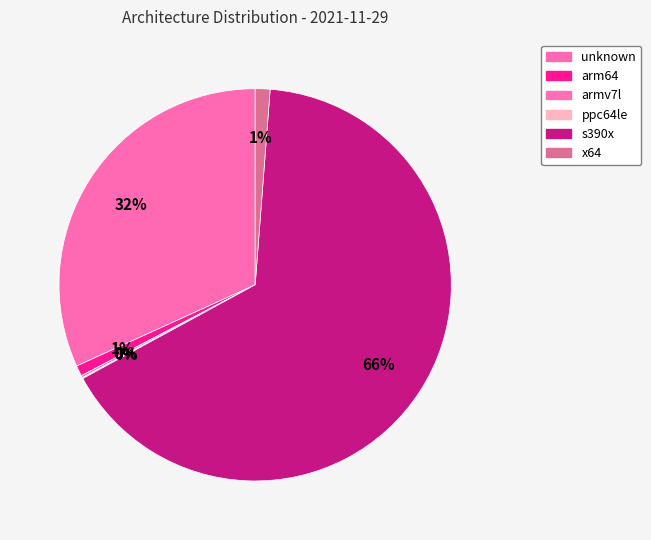

True or false: x64 accounts for 14% of the total.

False